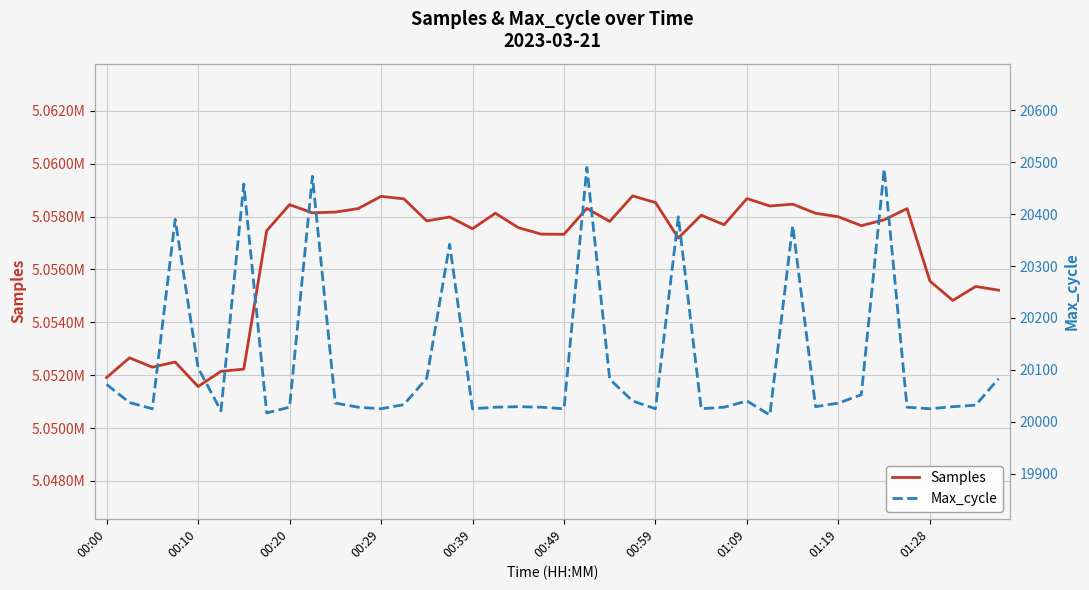

True or false: Samples has a value of 2568700 at 00:59.

False